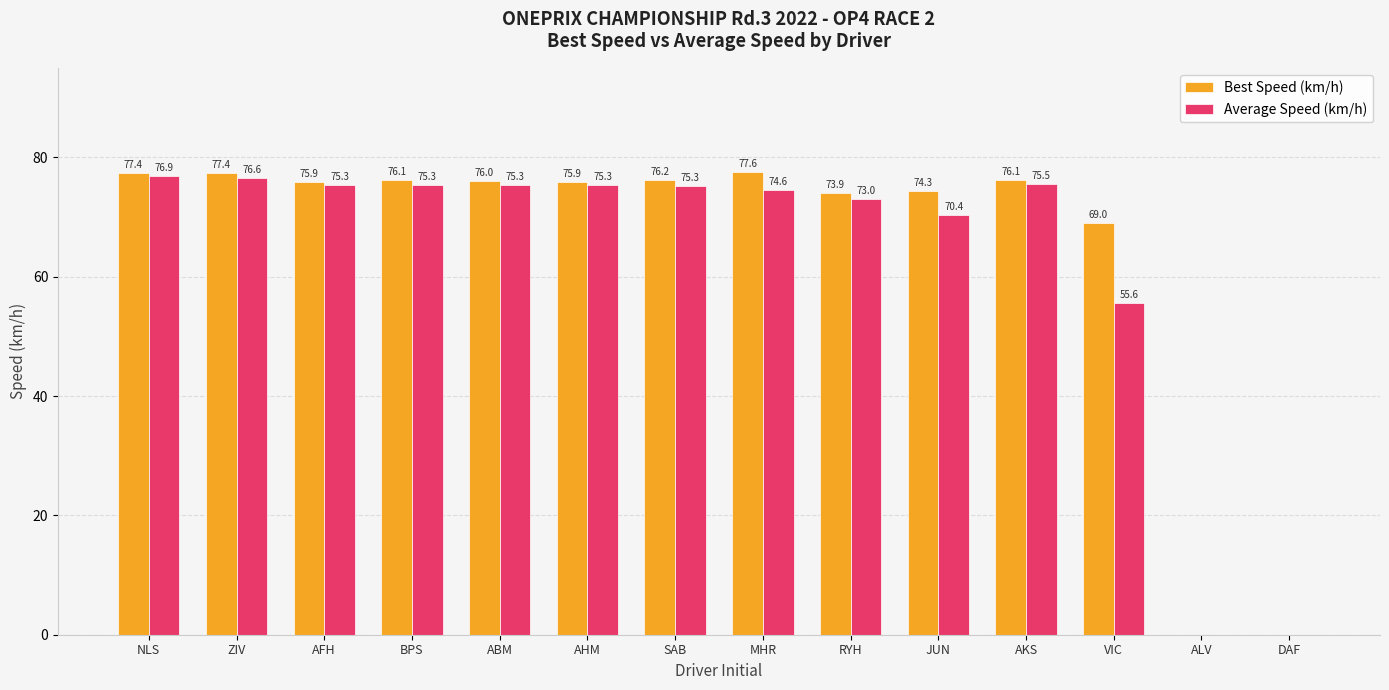

Between AHM and SAB, which series saw the biggest shift?

Best Speed (km/h)